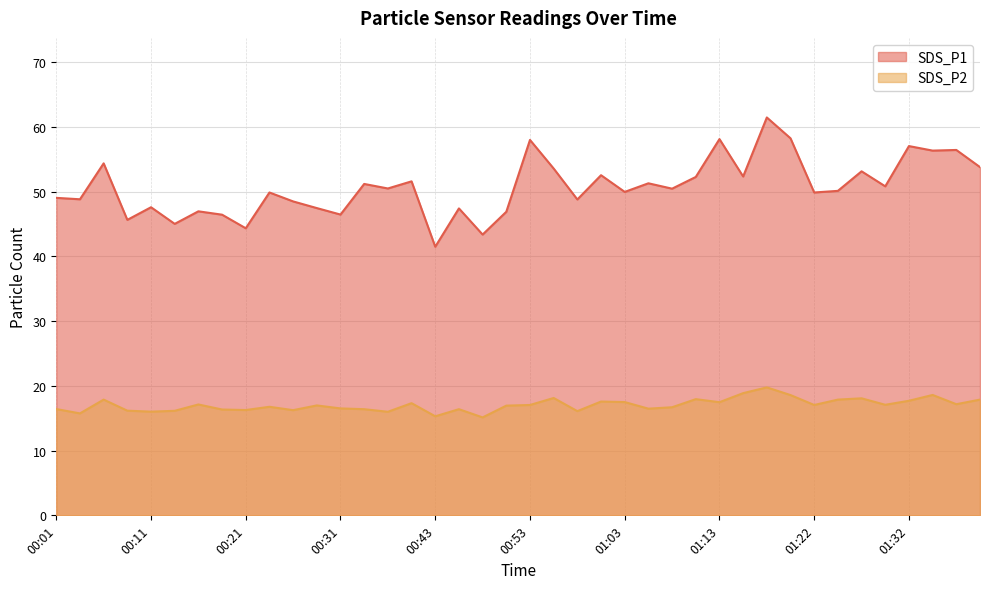

Read the SDS_P2 value at 00:13.

16.1